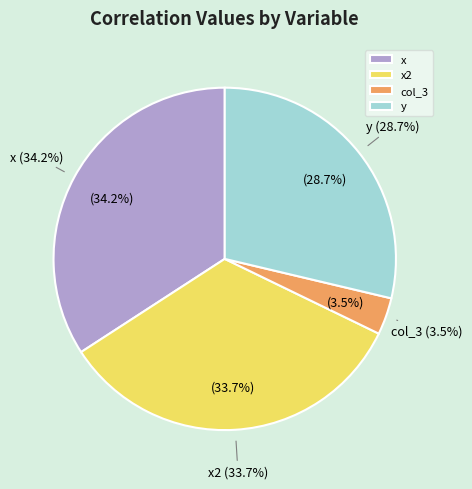

True or false: x accounts for 27% of the total.

False